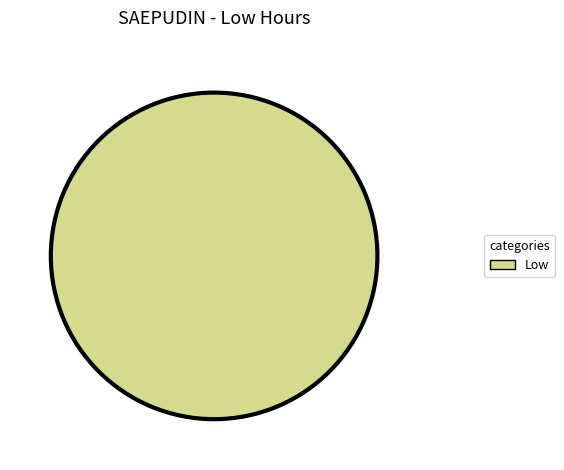

Rank the categories by value from lowest to highest.

Low